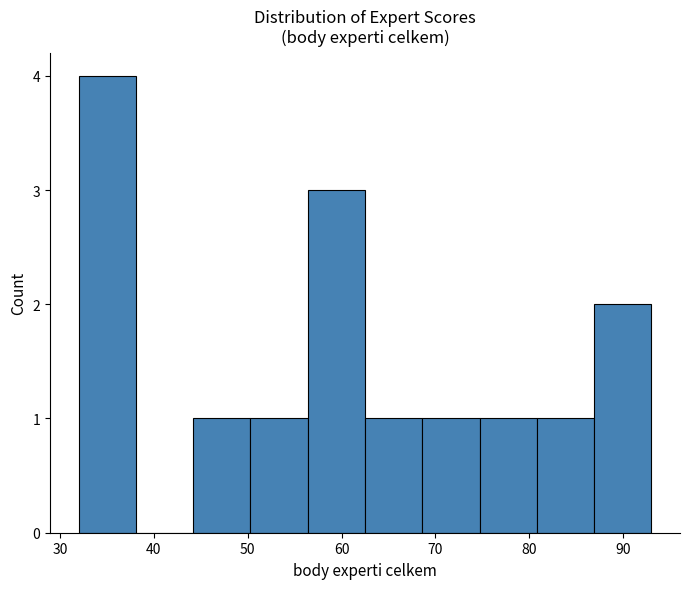

Reading left to right, list every bar in this chart as the range it spans on the x-axis followed by its height. Neither the bar edges nor the heights are printed on the chart, so give them approximately, as read against the axes.

32.0 to 38.1: 4
38.1 to 44.2: 0
44.2 to 50.3: 1
50.3 to 56.4: 1
56.4 to 62.5: 3
62.5 to 68.6: 1
68.6 to 74.7: 1
74.7 to 80.8: 1
80.8 to 86.9: 1
86.9 to 93.0: 2